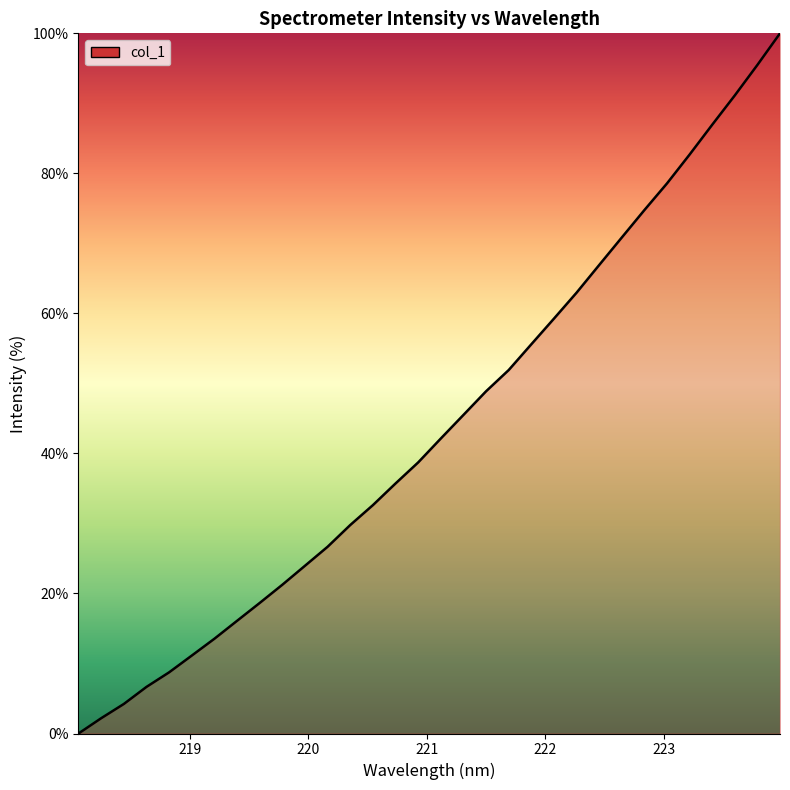

What is the greatest value displayed?

100.0